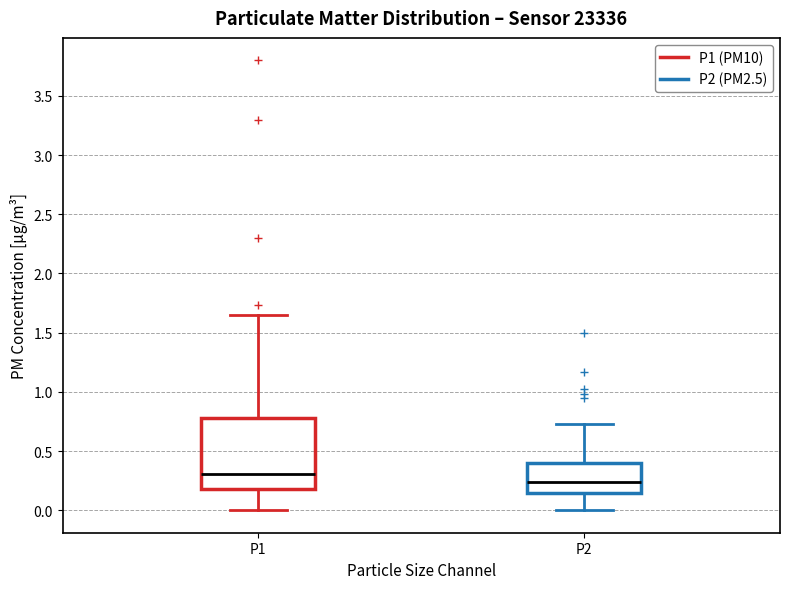

Reading left to right, read every box against the y-axis: the position of its median line, the range the box covers, and the ends of its whiskers. The values are not printed on the chart, so give them approximately, as read against the axis.

P1: median 0.30, box 0.20 to 0.80, whiskers 0.00 to 1.65
P2: median 0.25, box 0.15 to 0.40, whiskers 0.00 to 0.75